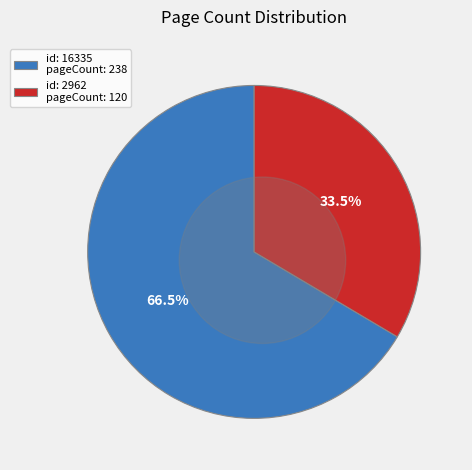

The 2962 slice represents 34% of the pie. True or false?

True